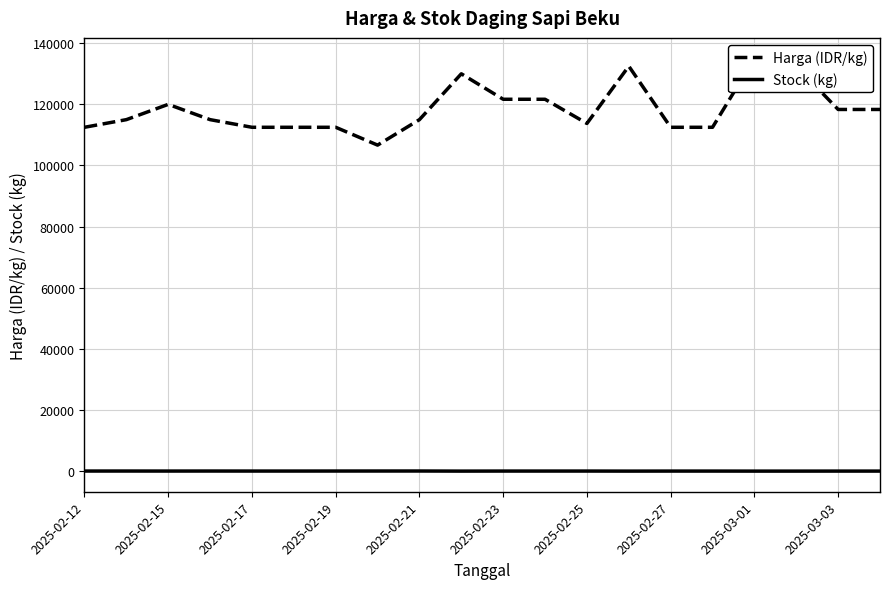

How many values in the Harga (IDR/kg) series are below 115000?

8